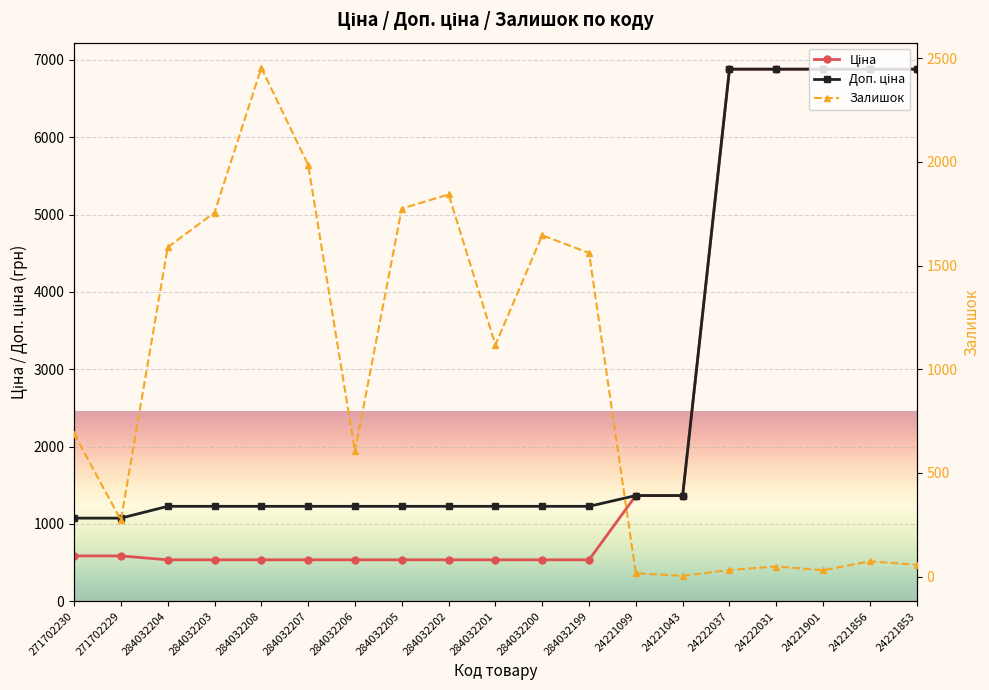

True or false: Залишок has a value of 3797.3 at 284032208.

False